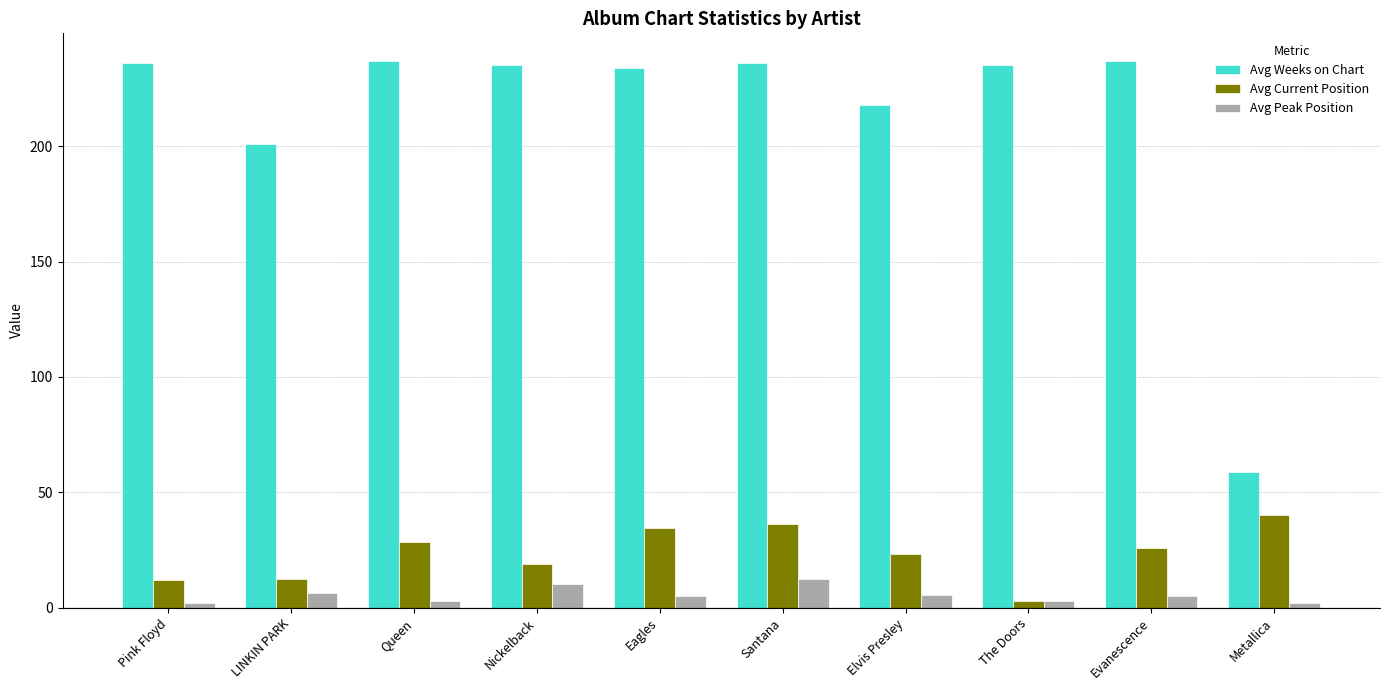

At which label does Avg Current Position reach its minimum?

The Doors